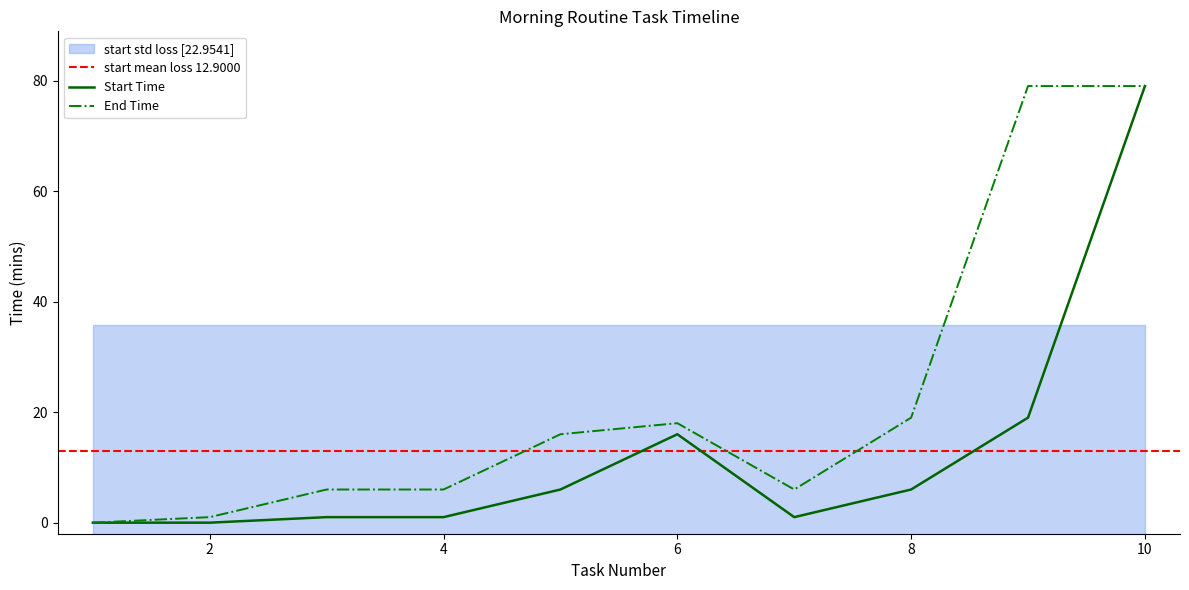

Is this an area chart (filled region under the line)?

No